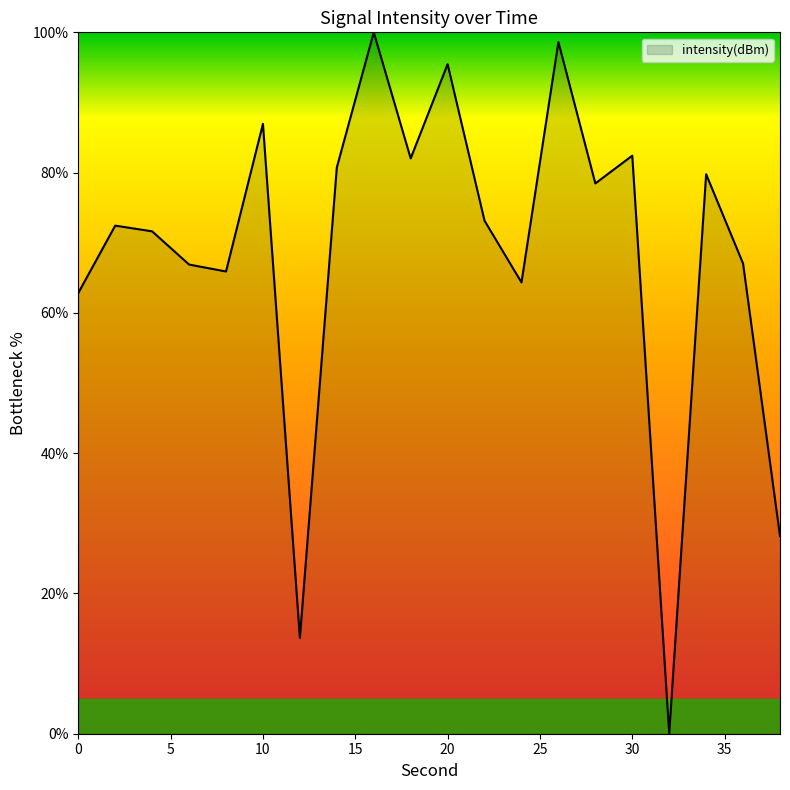

What is the difference between the maximum and minimum values?

100.0